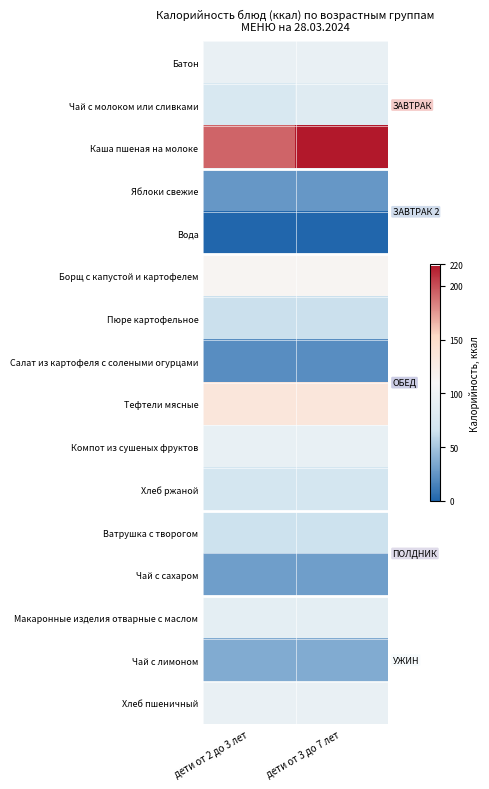

Reading left to right, list all the values displayed in this chart.

Батон: дети от 2 до 3 лет=93.8	дети от 3 до 7 лет=93.8
Чай с молоком или сливками: дети от 2 до 3 лет=73.5	дети от 3 до 7 лет=82.8
Каша пшеная на молоке: дети от 2 до 3 лет=193.1	дети от 3 до 7 лет=218.9
Яблоки свежие: дети от 2 до 3 лет=26.4	дети от 3 до 7 лет=26.4
Вода: дети от 2 до 3 лет=0.0	дети от 3 до 7 лет=0.0
Борщ с капустой и картофелем: дети от 2 до 3 лет=112.9	дети от 3 до 7 лет=112.9
Пюре картофельное: дети от 2 до 3 лет=64.0	дети от 3 до 7 лет=64.0
Салат из картофеля с солеными огурцами: дети от 2 до 3 лет=21.3	дети от 3 до 7 лет=21.3
Тефтели мясные: дети от 2 до 3 лет=134.6	дети от 3 до 7 лет=134.6
Компот из сушеных фруктов: дети от 2 до 3 лет=92.8	дети от 3 до 7 лет=92.8
Хлеб ржаной: дети от 2 до 3 лет=69.6	дети от 3 до 7 лет=69.6
Ватрушка с творогом: дети от 2 до 3 лет=64.8	дети от 3 до 7 лет=64.8
Чай с сахаром: дети от 2 до 3 лет=29.9	дети от 3 до 7 лет=29.9
Макаронные изделия отварные с маслом: дети от 2 до 3 лет=88.3	дети от 3 до 7 лет=88.3
Чай с лимоном: дети от 2 до 3 лет=36.5	дети от 3 до 7 лет=36.5
Хлеб пшеничный: дети от 2 до 3 лет=94.0	дети от 3 до 7 лет=94.0